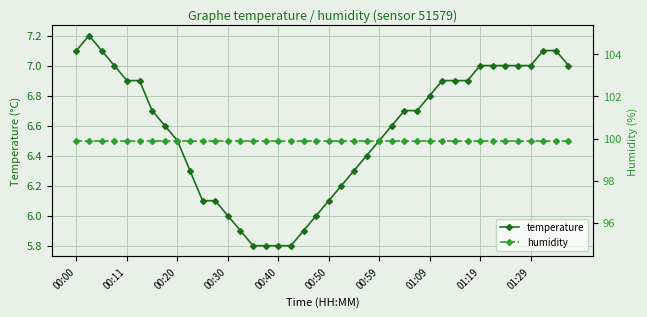

What is the minimum value for temperature?

5.8